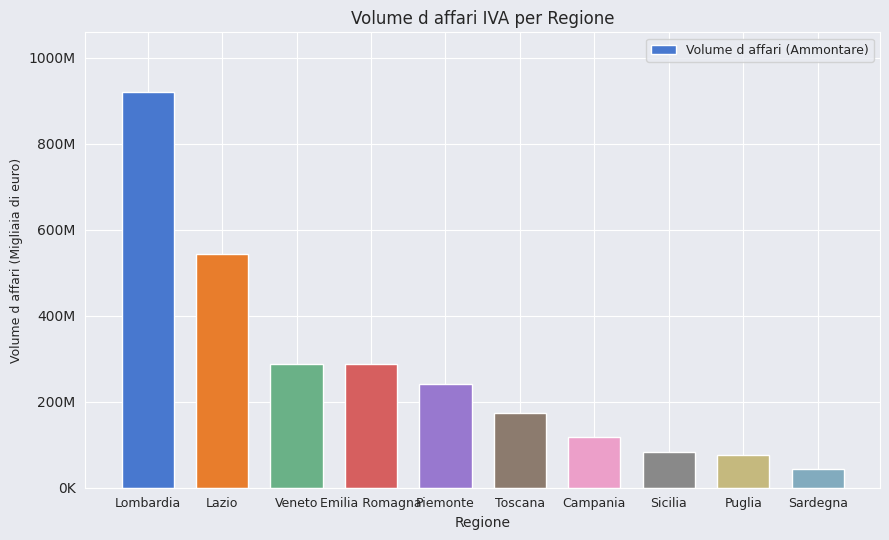

What value does the data have at Toscana, to the nearest 100?

173803200